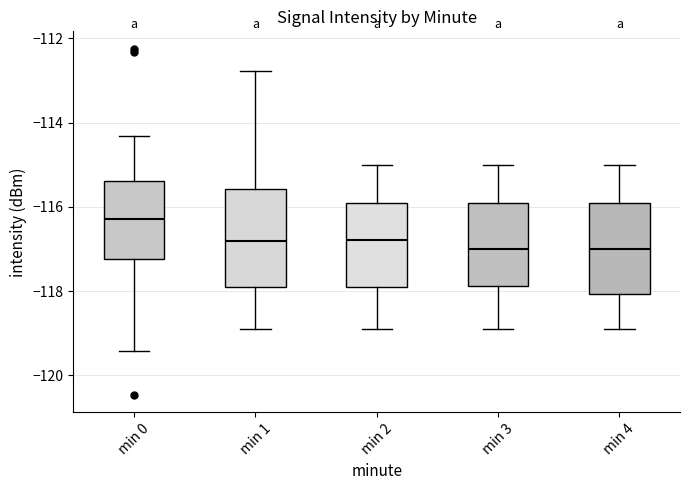

Reading left to right, transcribe this box plot: for each box, give where its median line is, the range the box spans, and where its two whiskers end, as read against the y-axis. The values are not printed on the chart, so give them approximately, as read against the axis.

min 0: median -116.2, box -117.2 to -115.4, whiskers -119.4 to -114.4
min 1: median -116.8, box -117.8 to -115.6, whiskers -119.0 to -112.8
min 2: median -116.8, box -118.0 to -116.0, whiskers -119.0 to -115.0
min 3: median -117.0, box -117.8 to -116.0, whiskers -119.0 to -115.0
min 4: median -117.0, box -118.0 to -116.0, whiskers -119.0 to -115.0